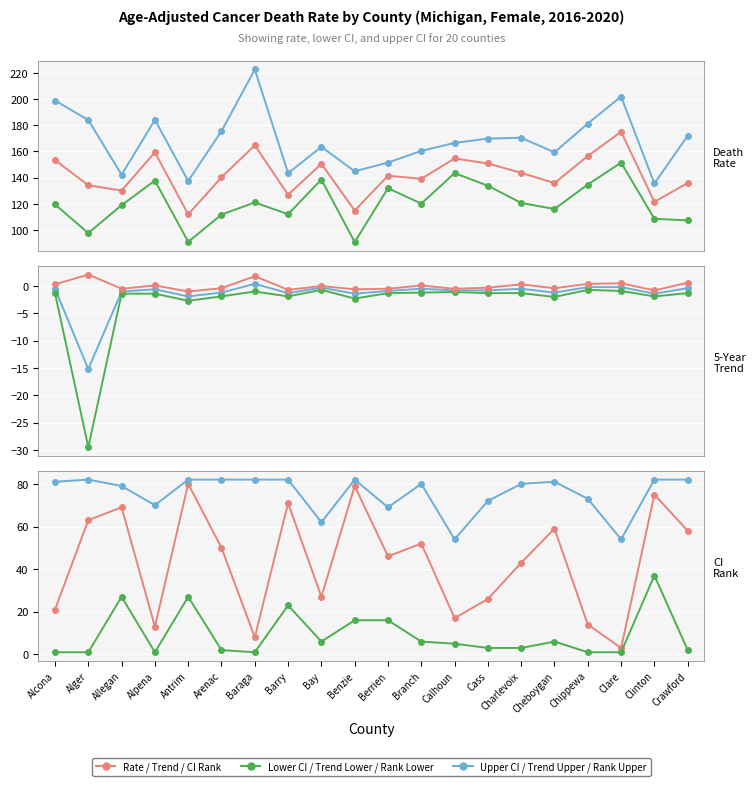

Between Bay and Crawford, which series saw the biggest shift?

lower_ci